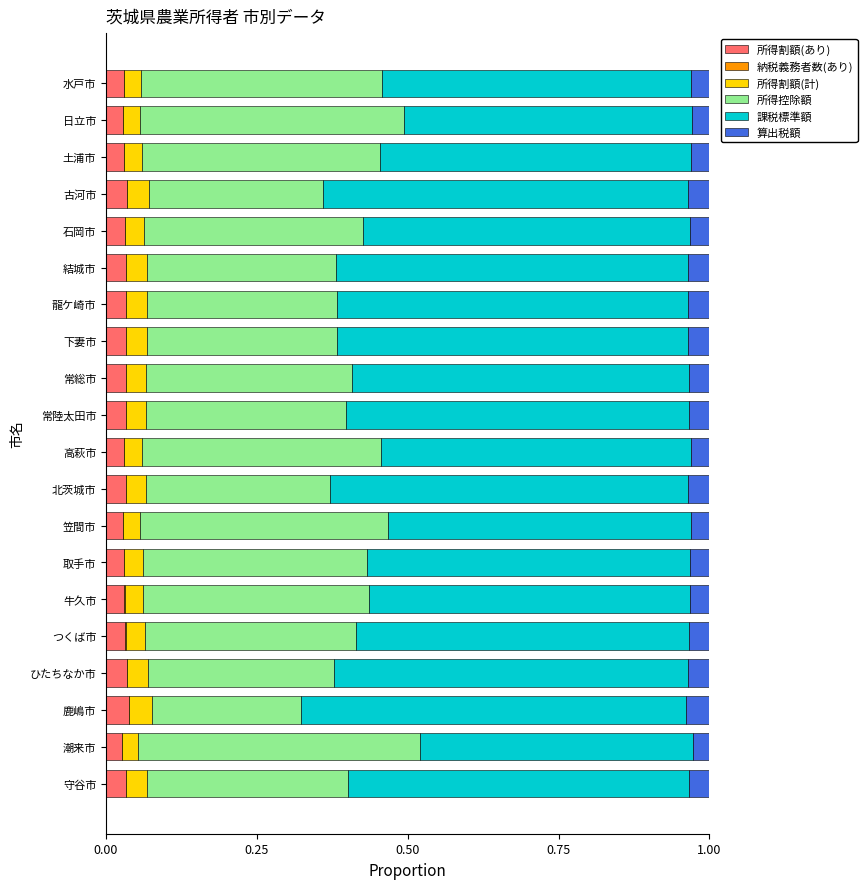

The 所得割額(あり) series shows 0.0 at 高萩市. True or false?

True